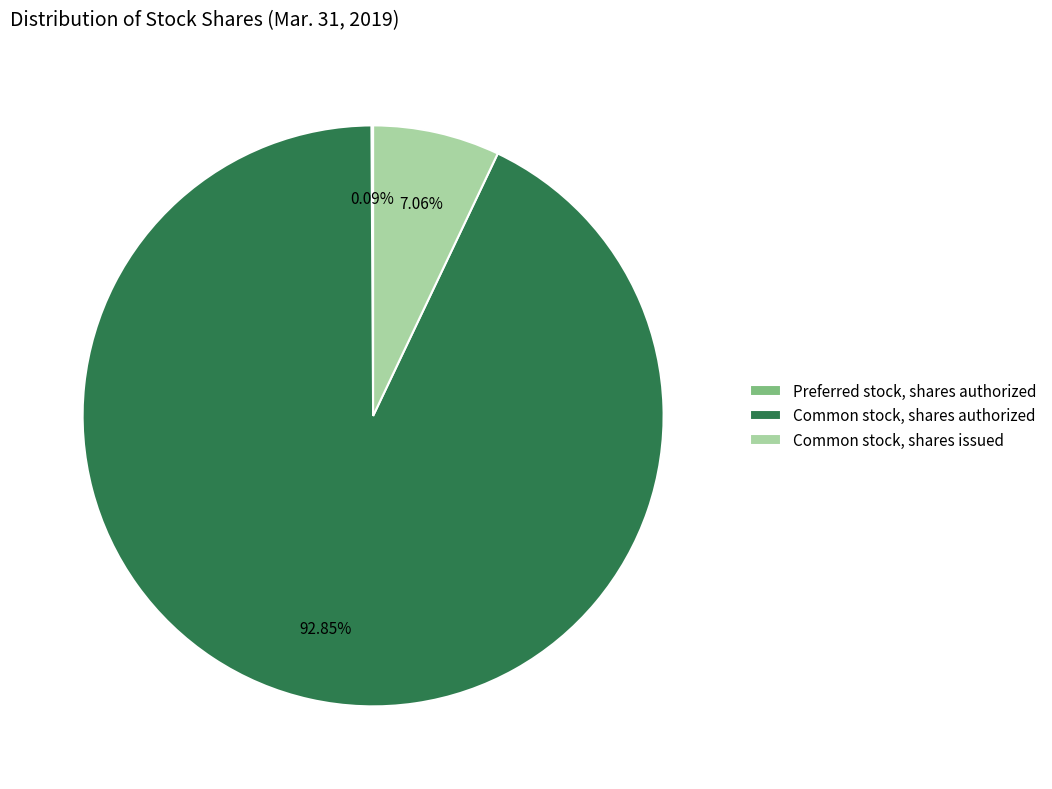

Is there any slice that represents more than half of the pie?

Yes